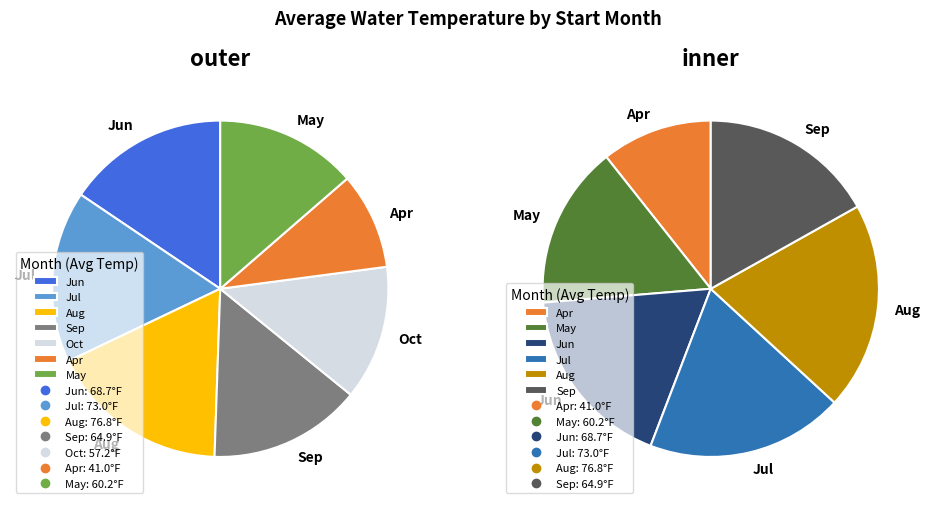

Approximately how many times larger is the value at 07 compared to 01?

1.8